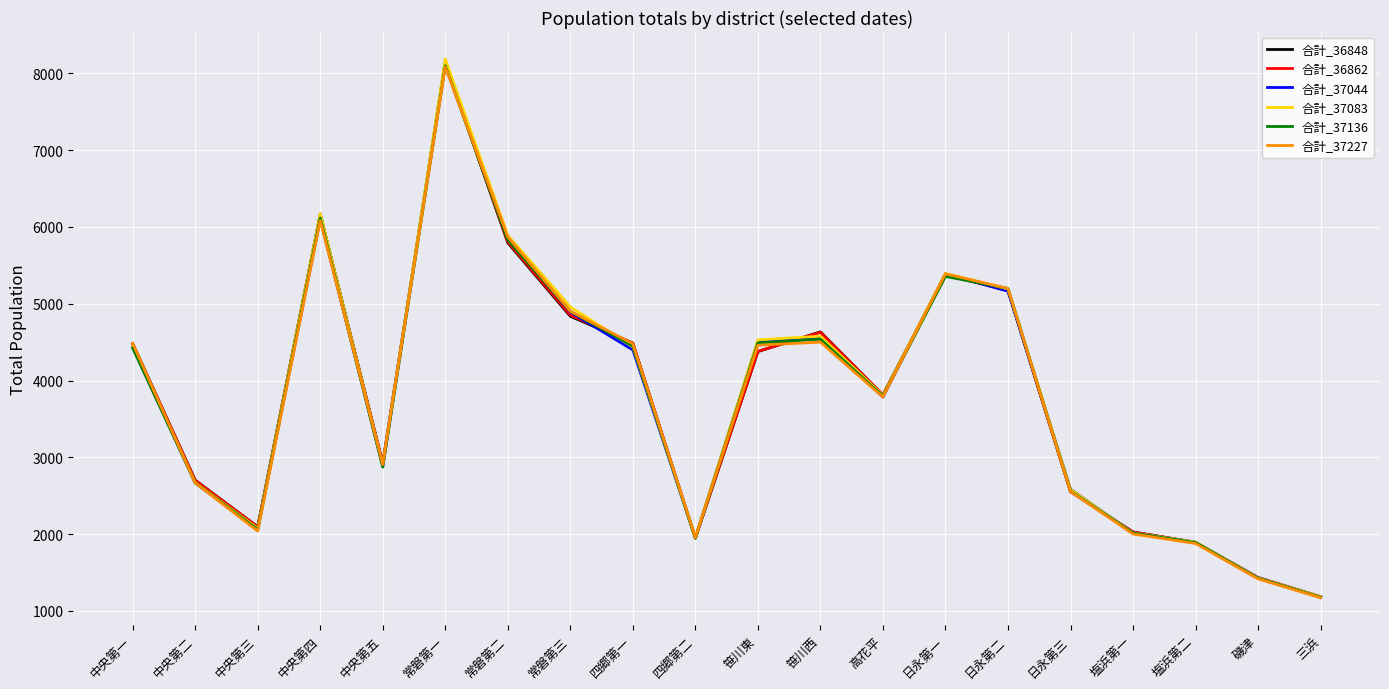

The 合計_37044 series shows 5387 at 日永第一. True or false?

True